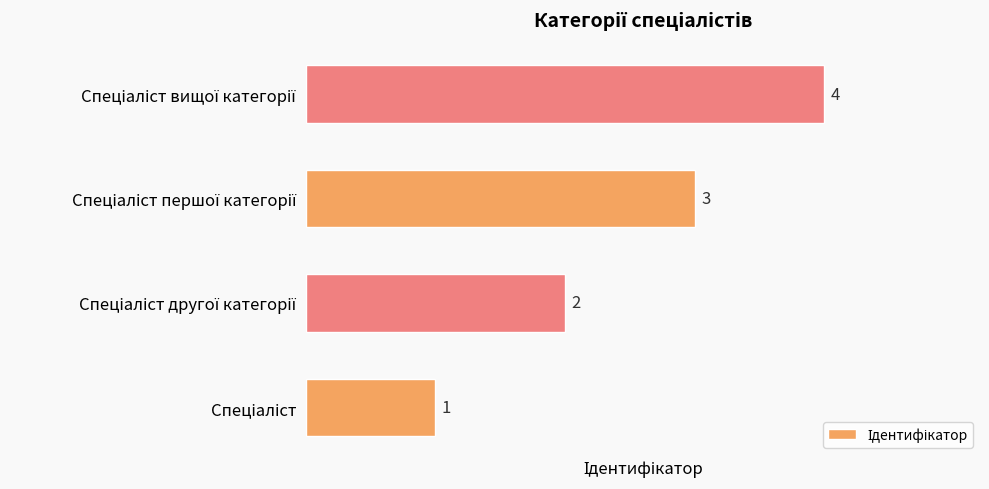

What is the greatest value displayed?

4